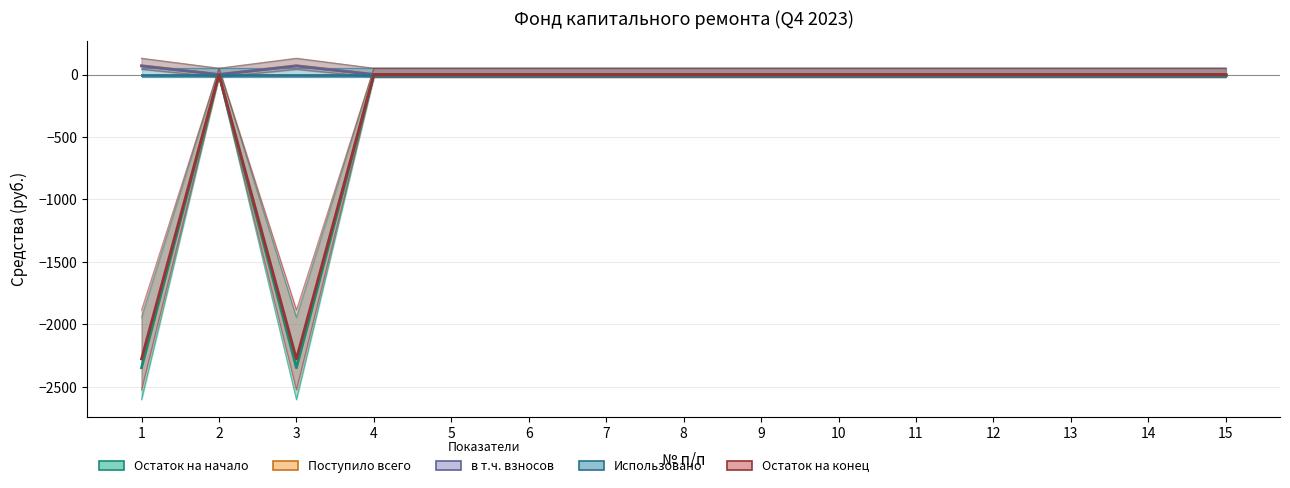

Count the number of data series in this chart.

5